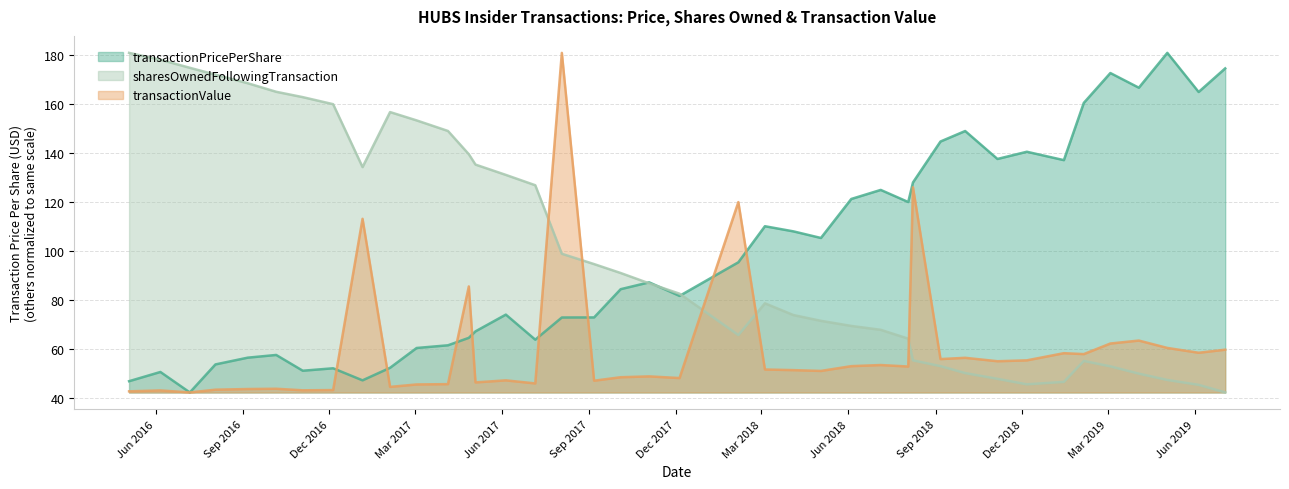

Reading right to left, extract all data points from this chart.

transactionPricePerShare: 174.7	165.0	181.0	166.8	172.8	160.5	137.1	140.6	137.6	149.0	144.8	128.0	120.0	125.0	121.2	105.3	108.0	110.1	95.3	81.6	87.2	84.3	72.8	72.8	63.7	74.0	67.1	64.5	61.4	60.3	52.2	47.1	52.0	51.0	57.5	56.3	53.6	42.1	50.5	46.7
sharesOwnedFollowingTransaction: 42.1	45.2	47.2	49.8	52.8	55.0	46.4	45.4	47.7	50.0	52.9	55.2	64.1	67.7	69.3	71.4	73.8	78.6	65.6	82.5	86.7	91.0	94.6	98.8	126.9	131.1	135.3	139.5	149.1	153.4	156.8	134.3	160.0	162.9	165.1	168.6	172.1	174.9	178.2	181.0
transactionValue: 59.6	58.4	60.3	63.3	62.1	57.8	58.2	55.2	54.9	56.3	55.8	126.0	52.7	53.3	52.9	50.9	51.2	51.5	120.0	48.0	48.7	48.3	46.9	181.0	45.8	47.1	46.2	85.5	45.5	45.4	44.4	113.1	43.1	43.0	43.6	43.5	43.2	42.1	42.9	42.6